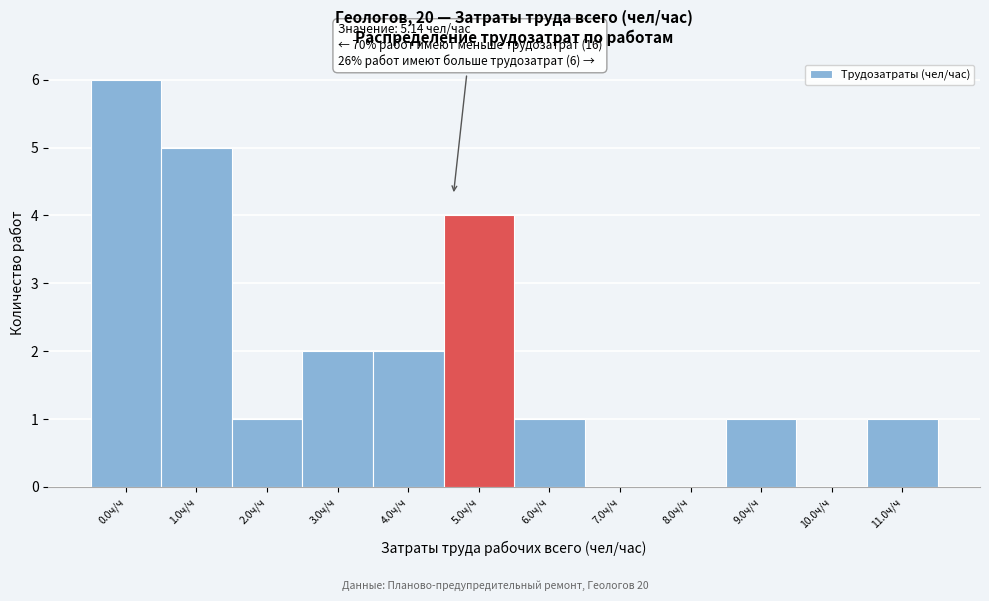

Reading left to right, extract all data points from this chart.

0.0ч/ч=6	1.0ч/ч=5	2.0ч/ч=1	3.0ч/ч=2	4.0ч/ч=2	5.0ч/ч=4	6.0ч/ч=1	7.0ч/ч=0	8.0ч/ч=0	9.0ч/ч=1	10.0ч/ч=0	11.0ч/ч=1